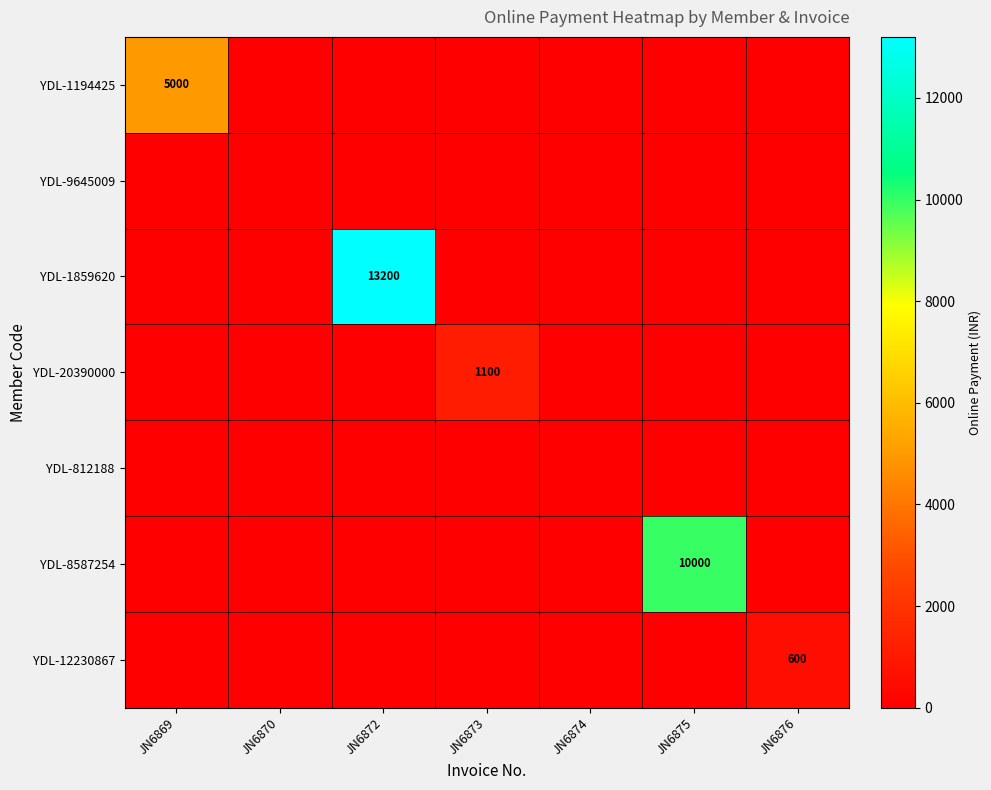

The YDL-12230867 series shows 1042 at JN6876. True or false?

False